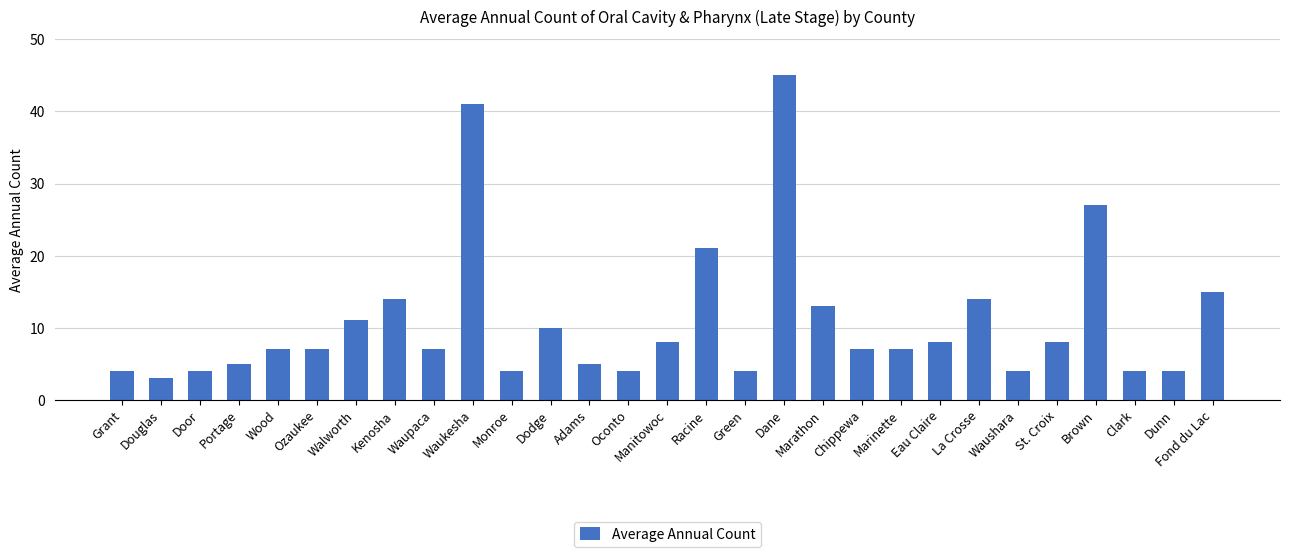

Which has a higher value, Waupaca or La Crosse?

La Crosse